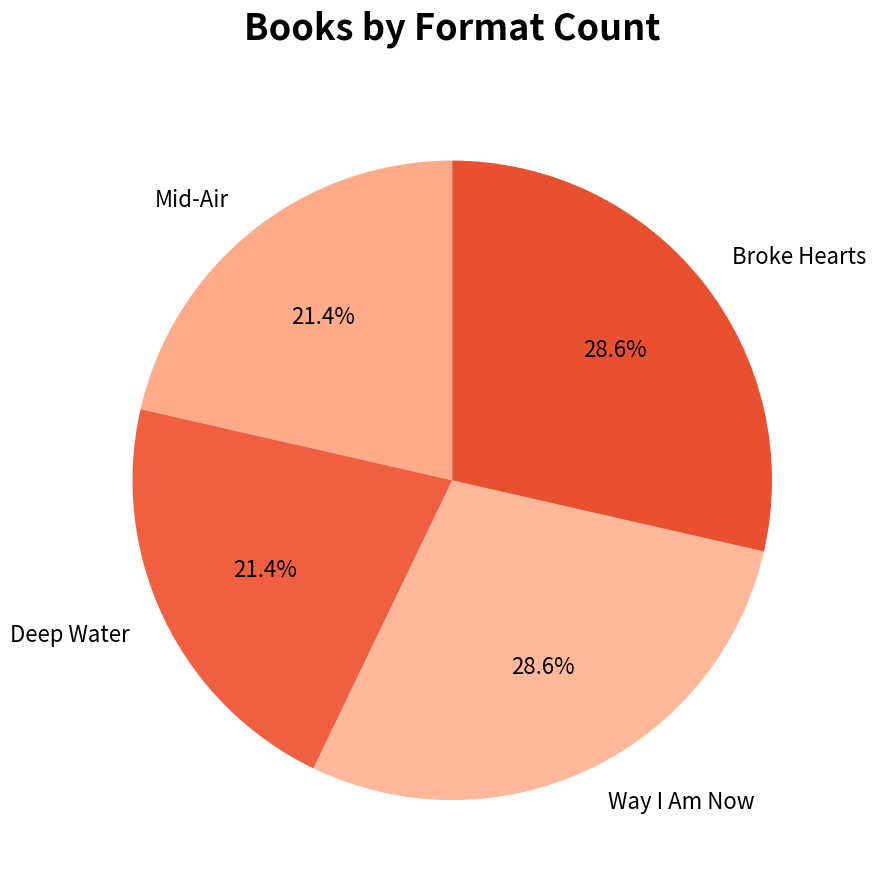

How many segments does this pie chart have?

4